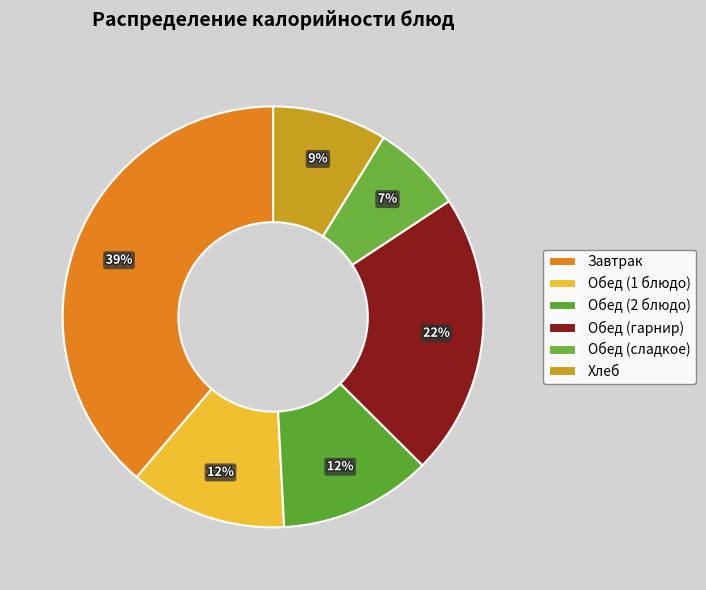

To the nearest percent, what is the combined percentage of Завтрак and Обед (гарнир)?

60%